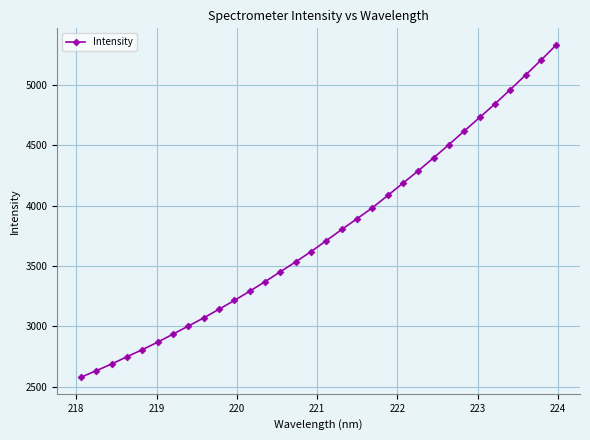

What is the maximum value shown in the chart?

5327.6